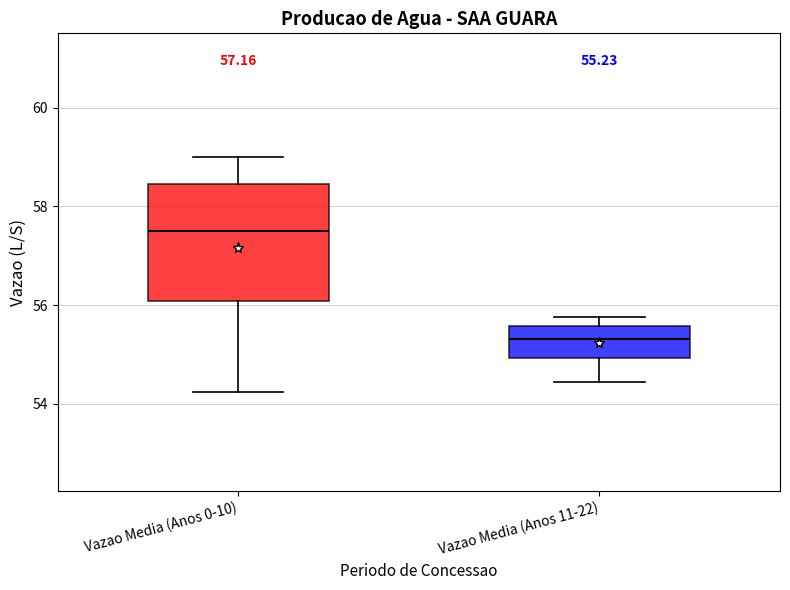

Comparing the boxes themselves (not the whiskers), which one is the tallest?

Vazao Media (Anos 0-10)